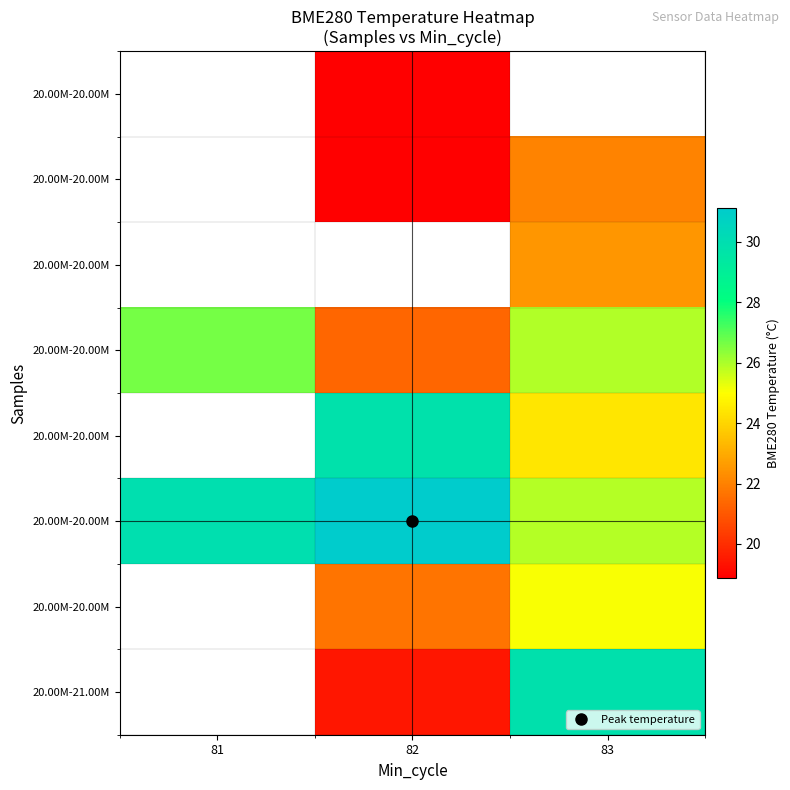

Between 82 and 83, which is larger?

83